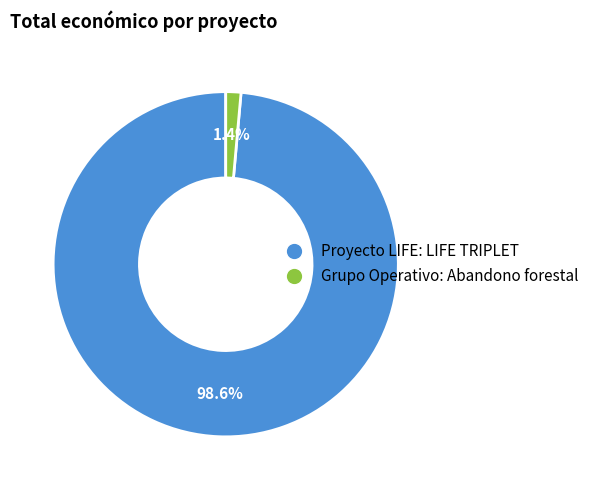

To the nearest percent, what is the difference between the largest and smallest slice percentages?

97%